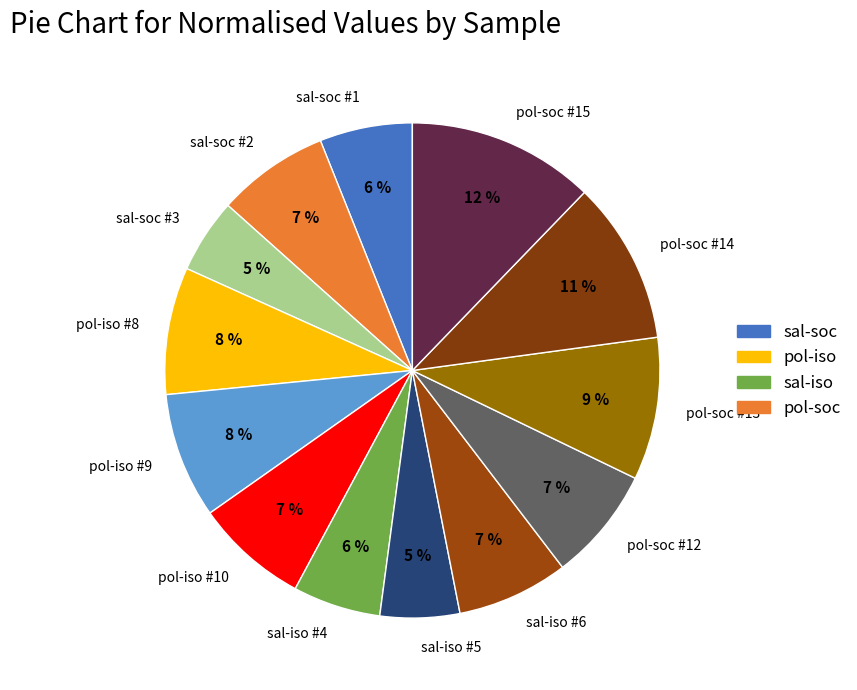

How many slices are in this pie chart?

13